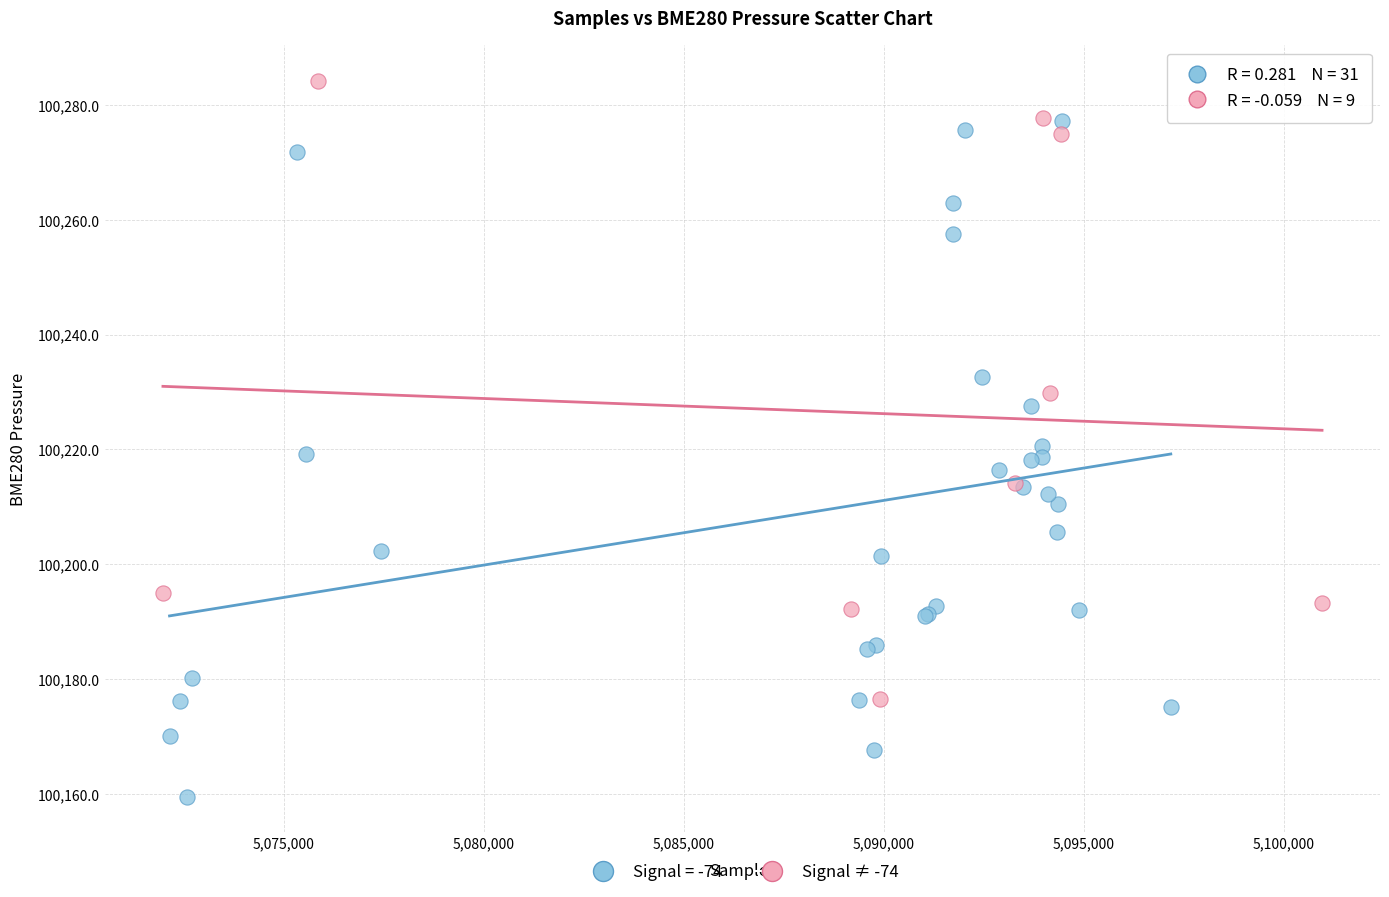

Which series contains the lowest Y value?

Signal = -74